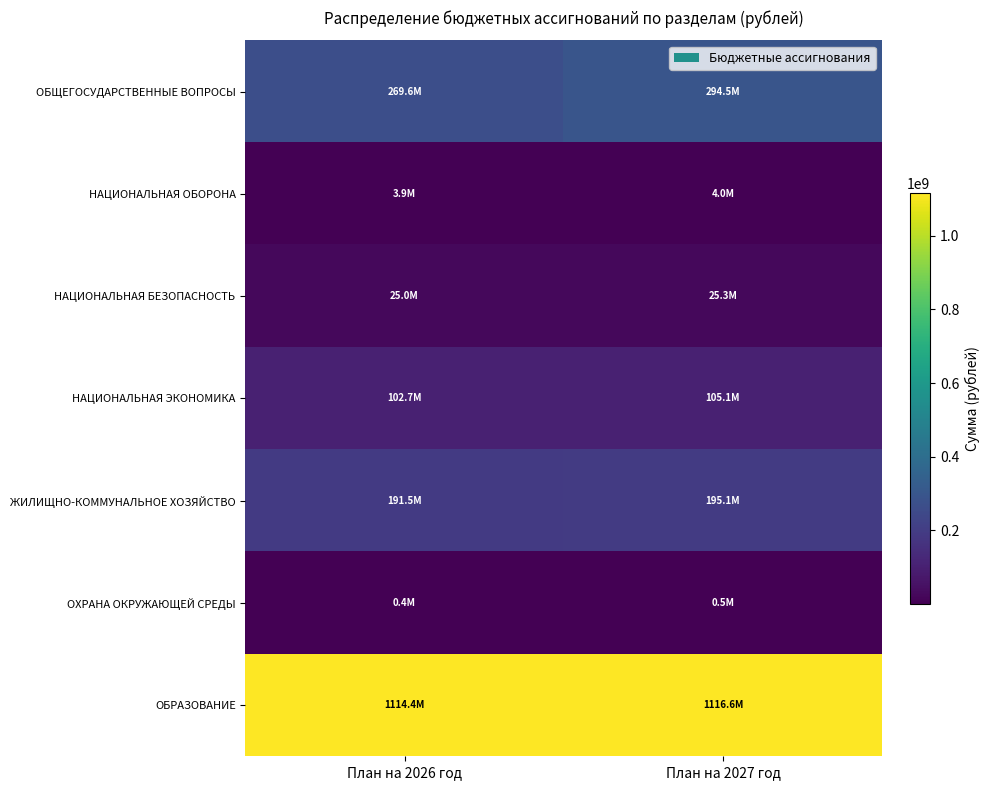

Which label corresponds to the largest value in the chart?

План на 2027 год